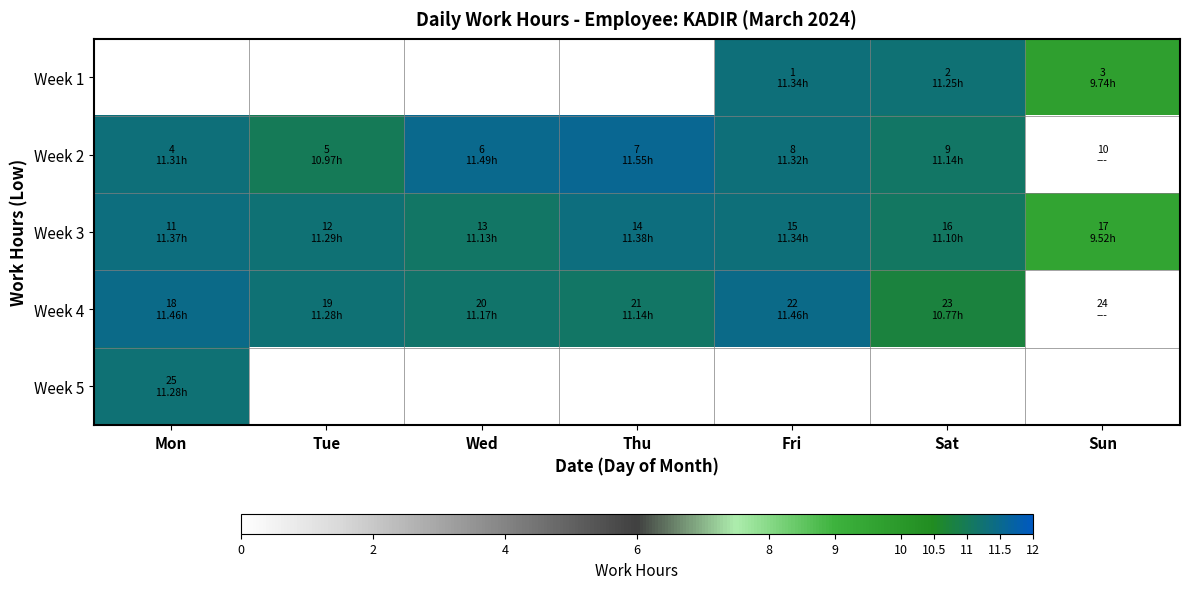

What is the highest value of the Week 4 series?

11.5